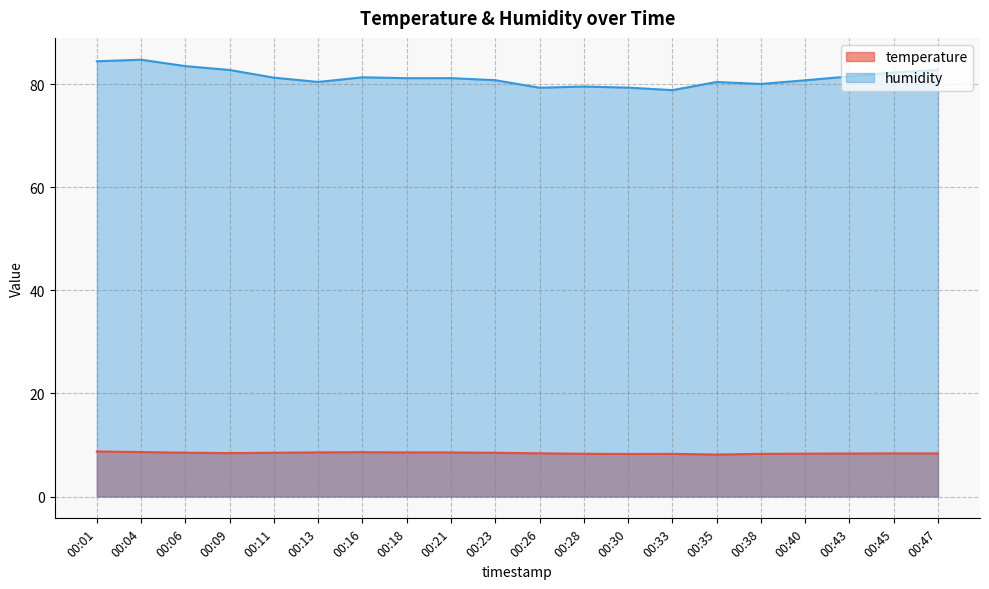

Rank the series at 00:47 from lowest to highest value.

temperature, humidity